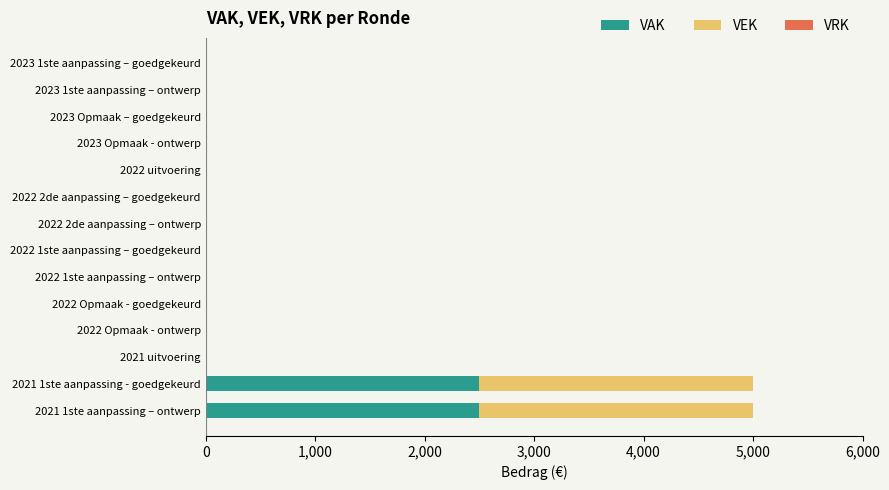

Is it true that VAK equals 1012 at 2021 uitvoering?

False